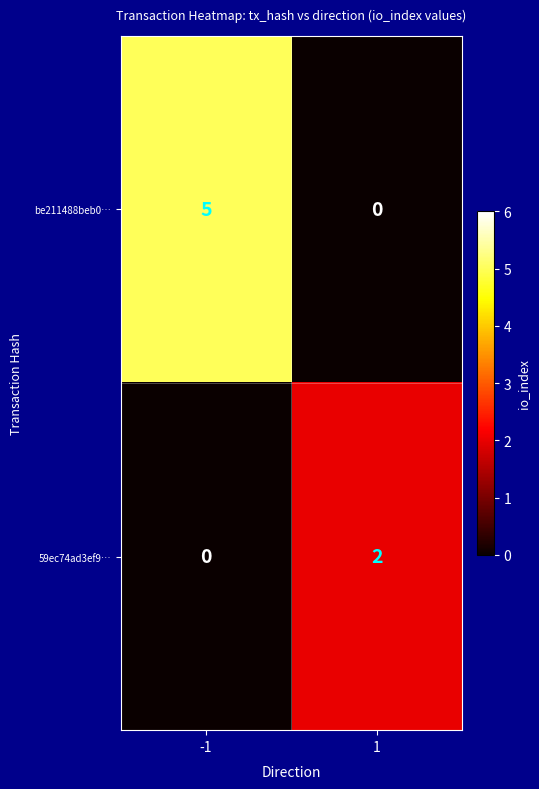

How many series are shown in this chart?

2